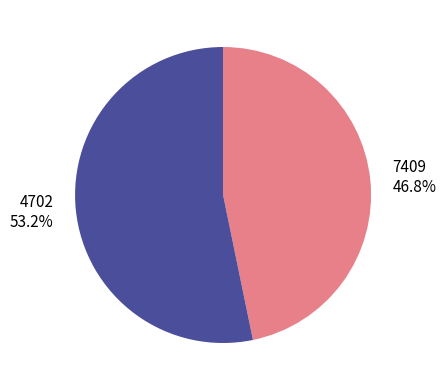

To the nearest percent, what is the average slice percentage?

50%